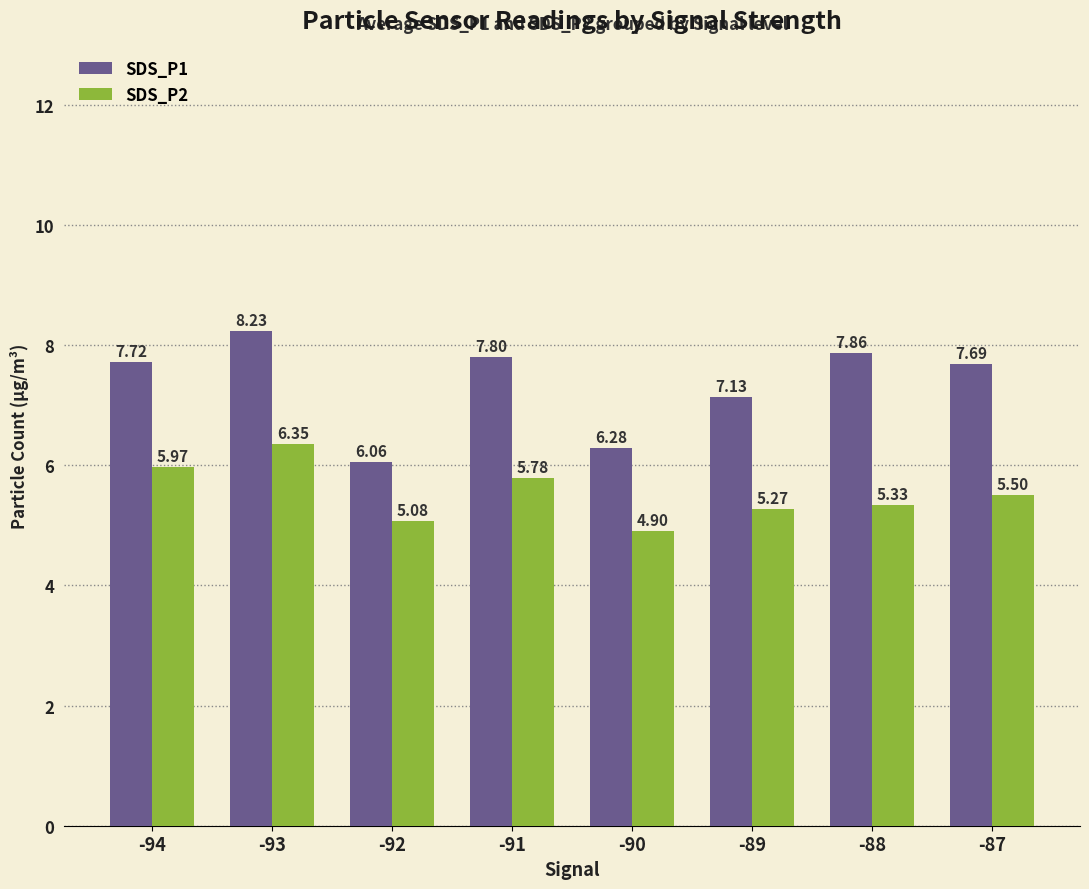

What is the value of the SDS_P1 bar at the 4th from the left?

7.8